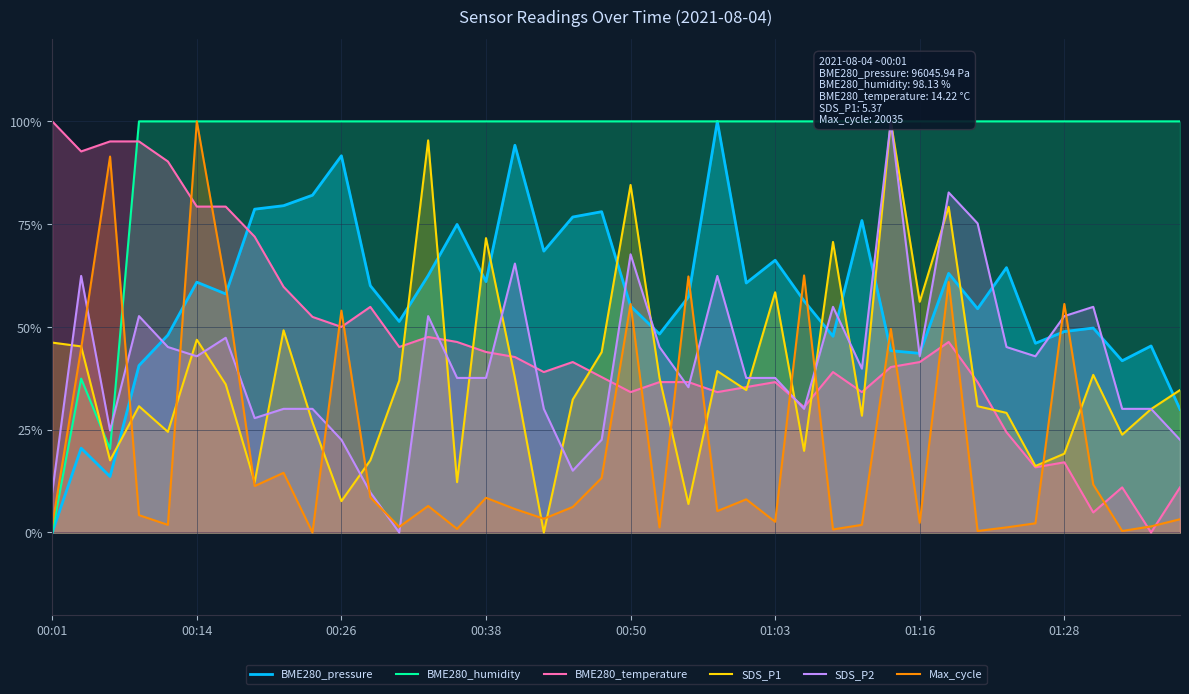

Which category has the highest value across all series?

23